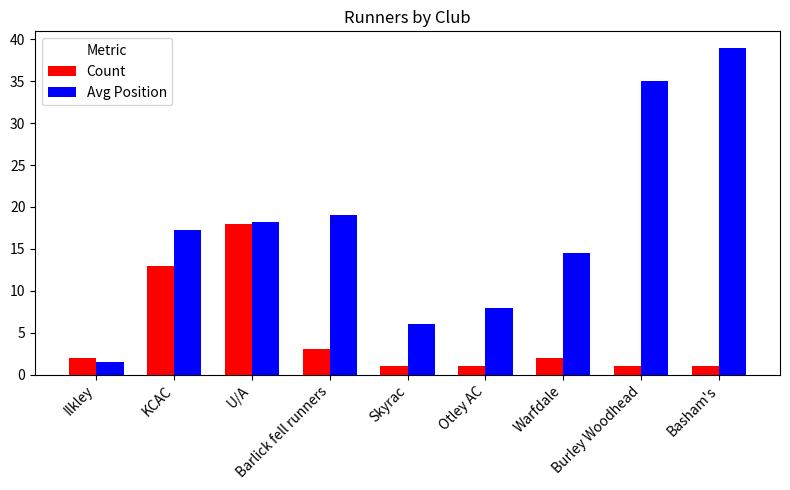

What is the value of the Avg Position bar at the 7th from the left?

14.5